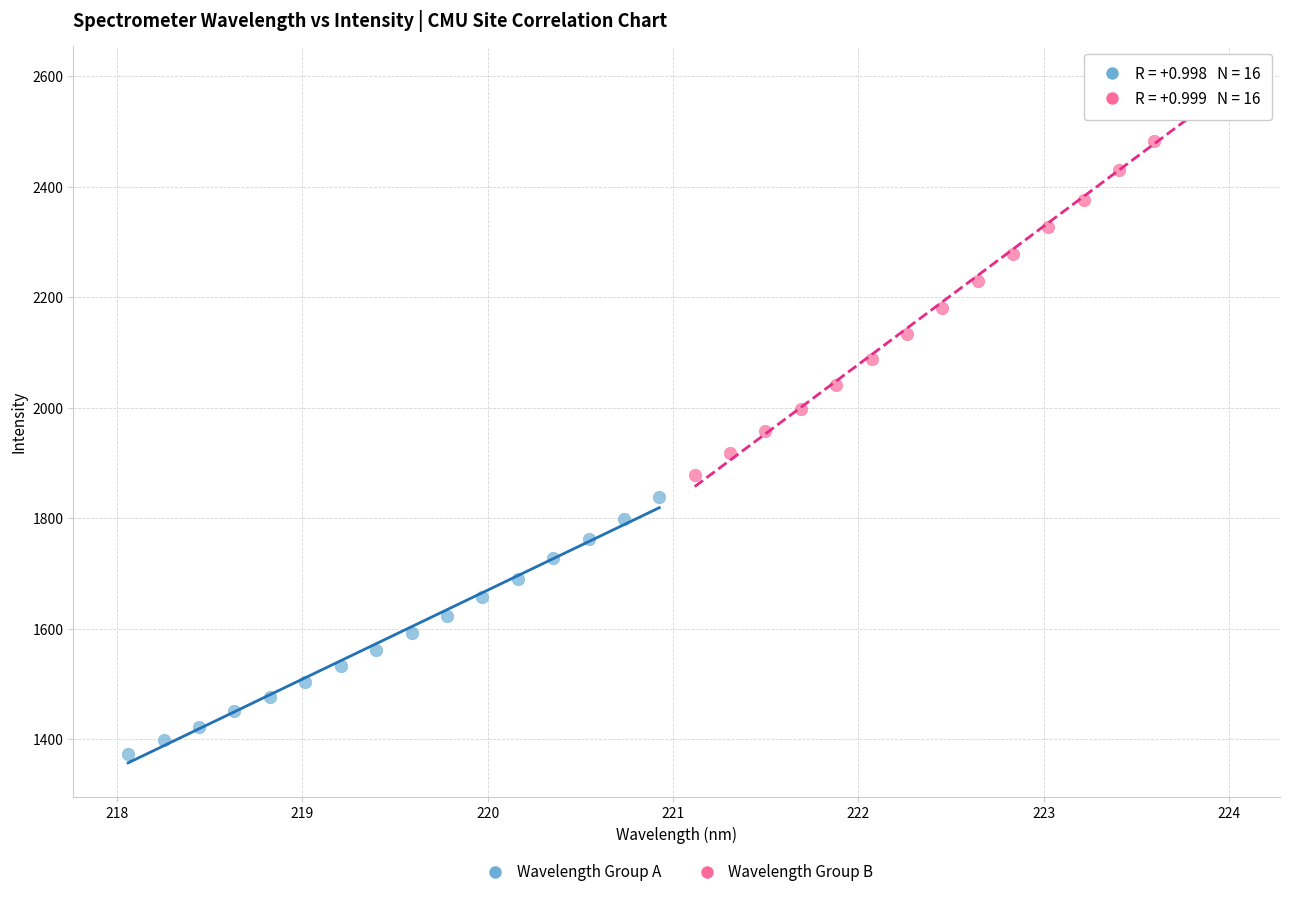

What are all the series names shown in the legend?

Wavelength Group A, Wavelength Group B